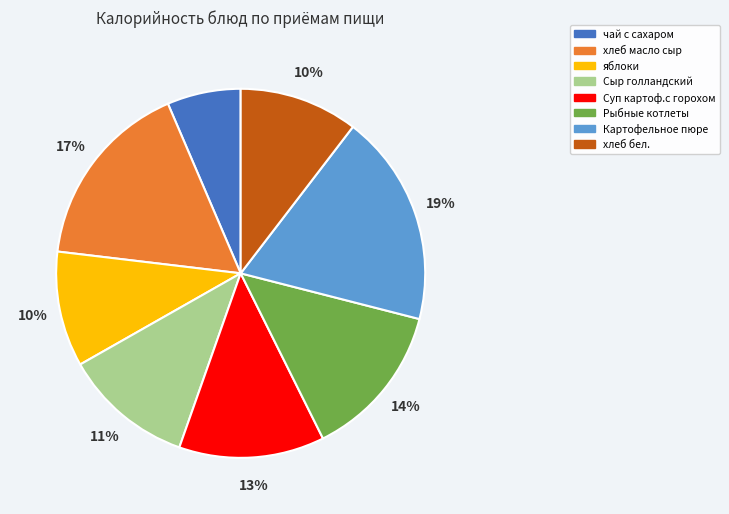

Between Картофельное пюре and хлеб бел., which is larger?

Картофельное пюре